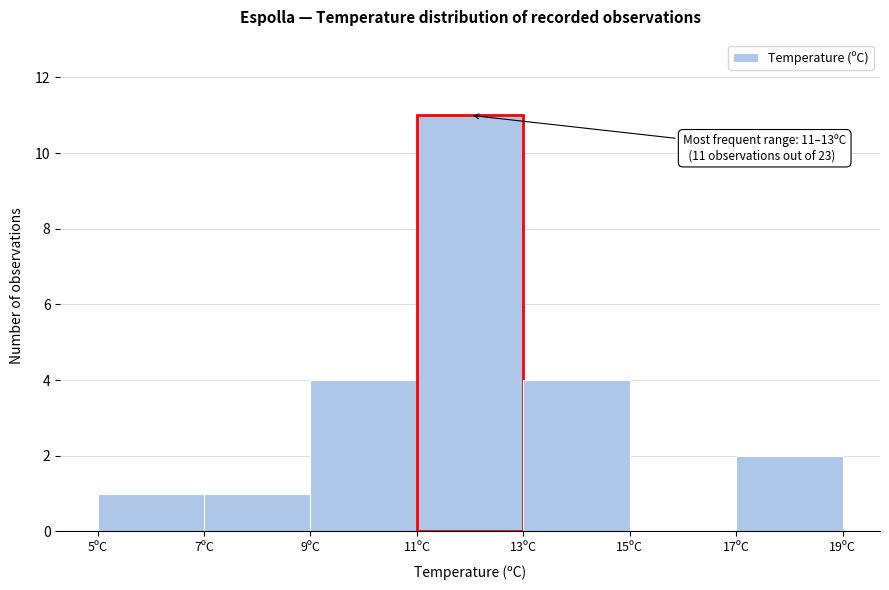

Over which range of the x-axis is the bar tallest?

11 to 13